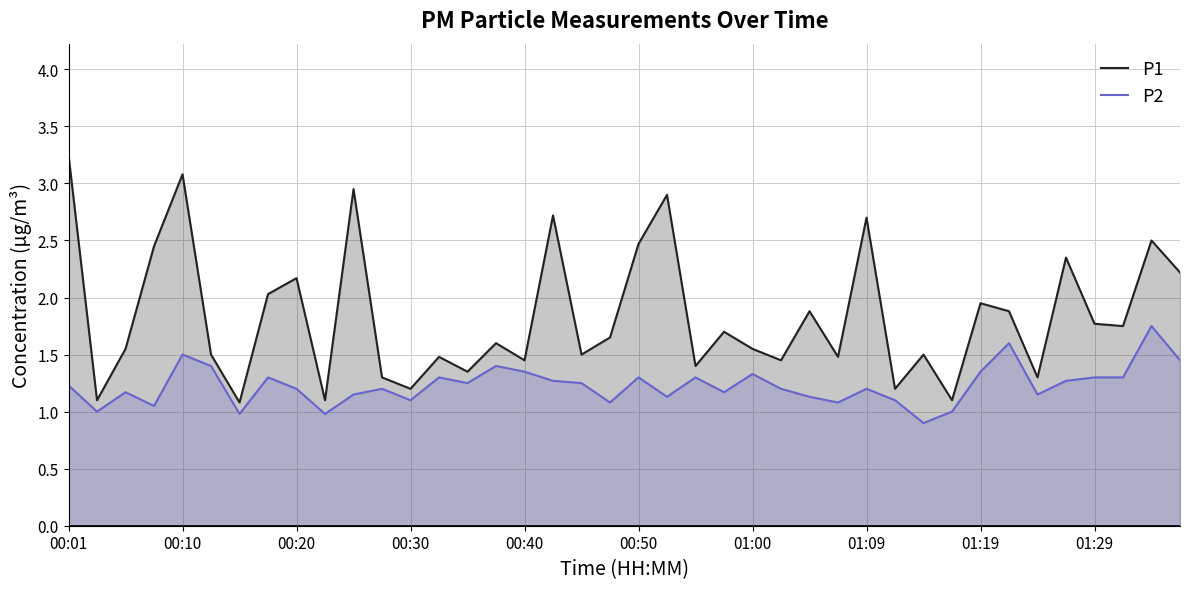

Reading left to right, what are all the values shown in this chart?

P1: 3.2	1.1	1.6	2.5	3.1	1.5	1.1	2.0	2.2	1.1	3.0	1.3	1.2	1.5	1.4	1.6	1.4	2.7	1.5	1.6	2.5	2.9	1.4	1.7	1.6	1.4	1.9	1.5	2.7	1.2	1.5	1.1	1.9	1.9	1.3	2.4	1.8	1.8	2.5	2.2
P2: 1.2	1.0	1.2	1.1	1.5	1.4	1.0	1.3	1.2	1.0	1.1	1.2	1.1	1.3	1.2	1.4	1.4	1.3	1.2	1.1	1.3	1.1	1.3	1.2	1.3	1.2	1.1	1.1	1.2	1.1	0.9	1.0	1.4	1.6	1.1	1.3	1.3	1.3	1.8	1.4